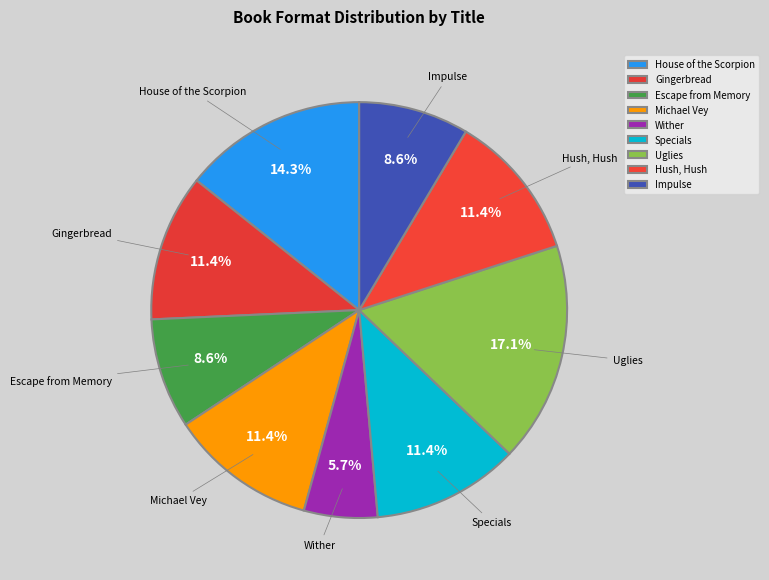

Which has a higher value, Uglies or House of the Scorpion?

Uglies